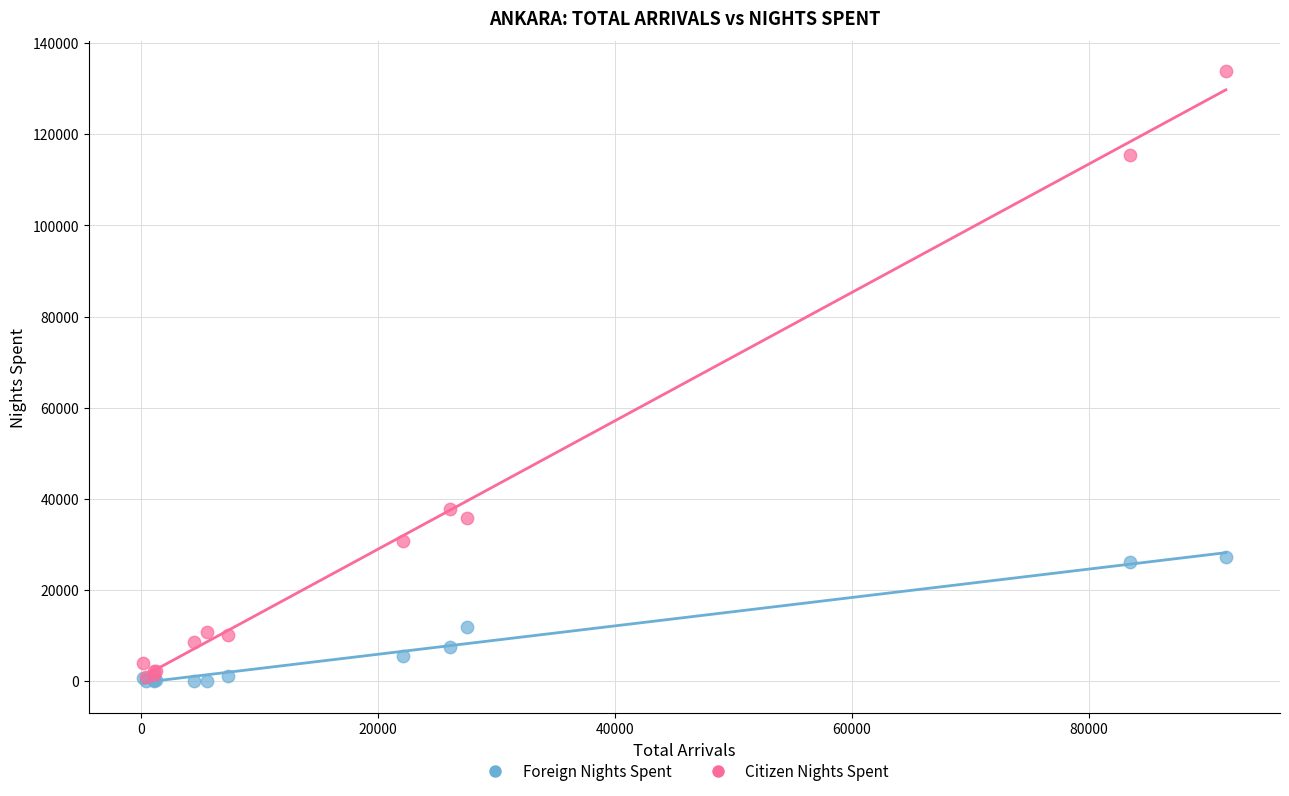

In the Citizen Nights Spent series, what Y value is closest to 67326?

37722